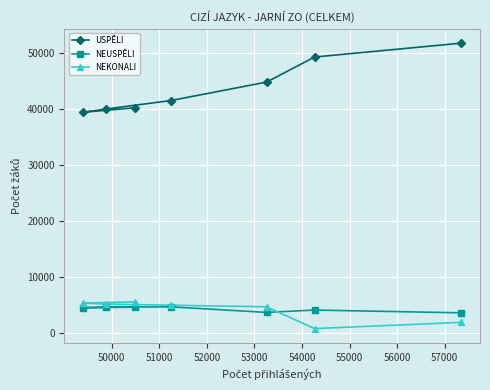

What is the value of the NEUSPĚLI point at the 3rd from the left?

4681